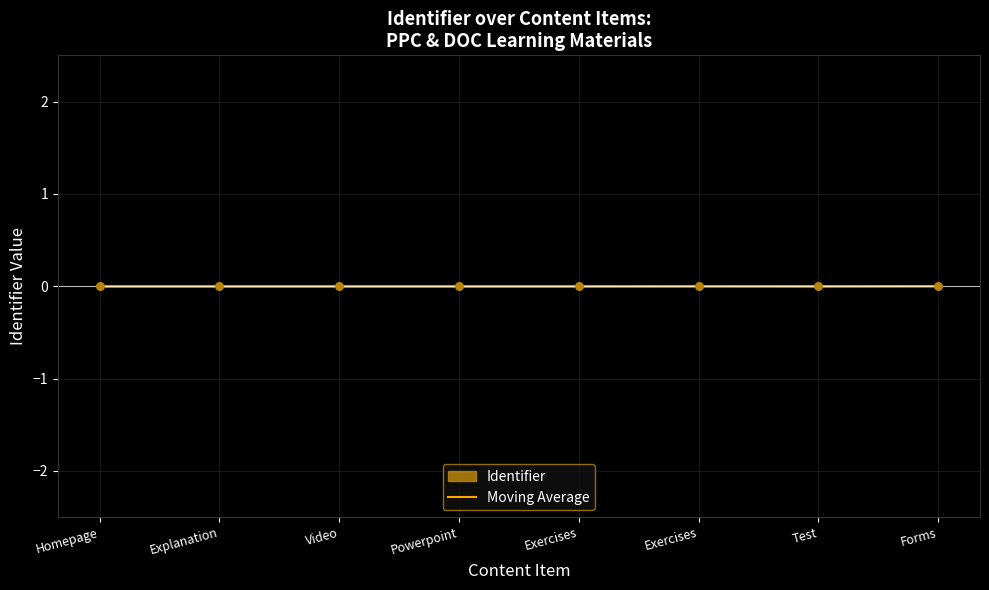

Between Exercises and Forms, which is larger?

Forms